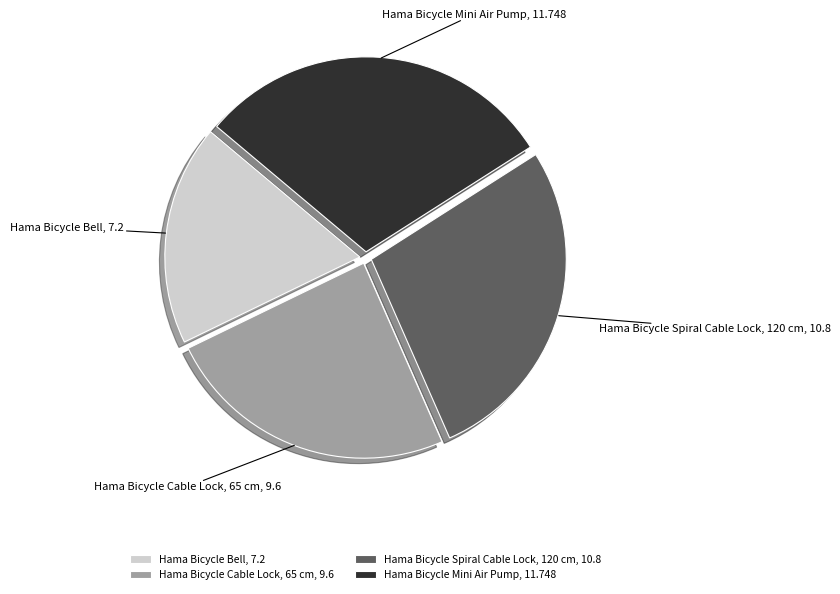

Which has a higher value, Hama Bicycle Spiral Cable Lock, 120 cm or Hama Bicycle Bell?

Hama Bicycle Spiral Cable Lock, 120 cm